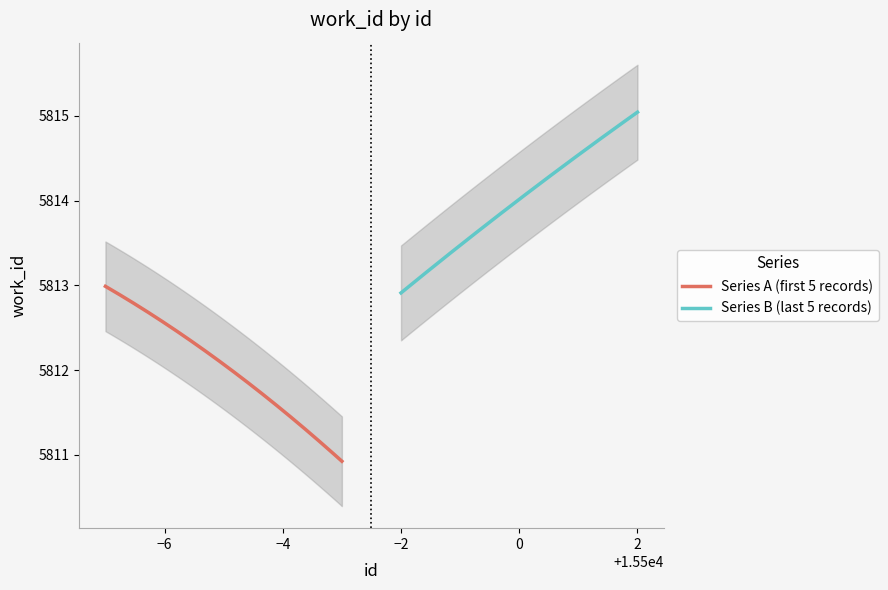

What is the highest value of the Series A (first 5 records) series?

5813.0